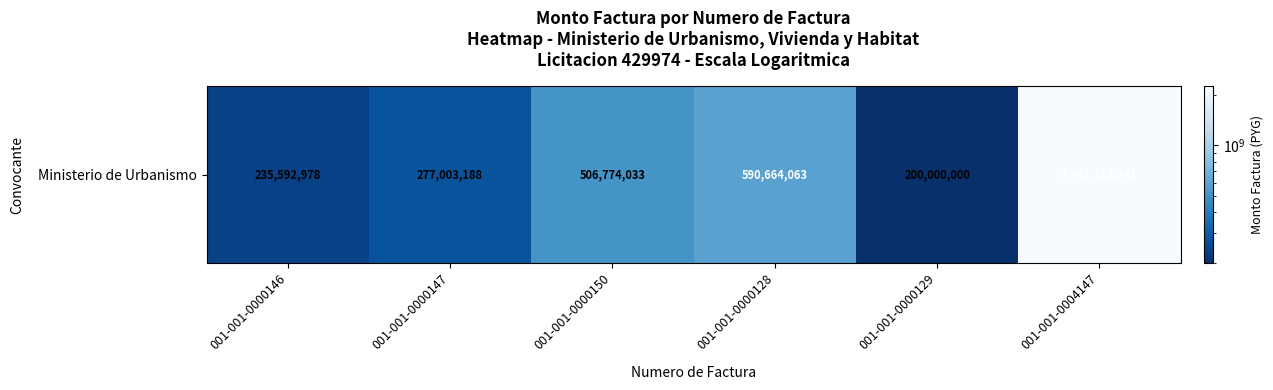

What is the difference between the maximum and minimum values?

2041313241